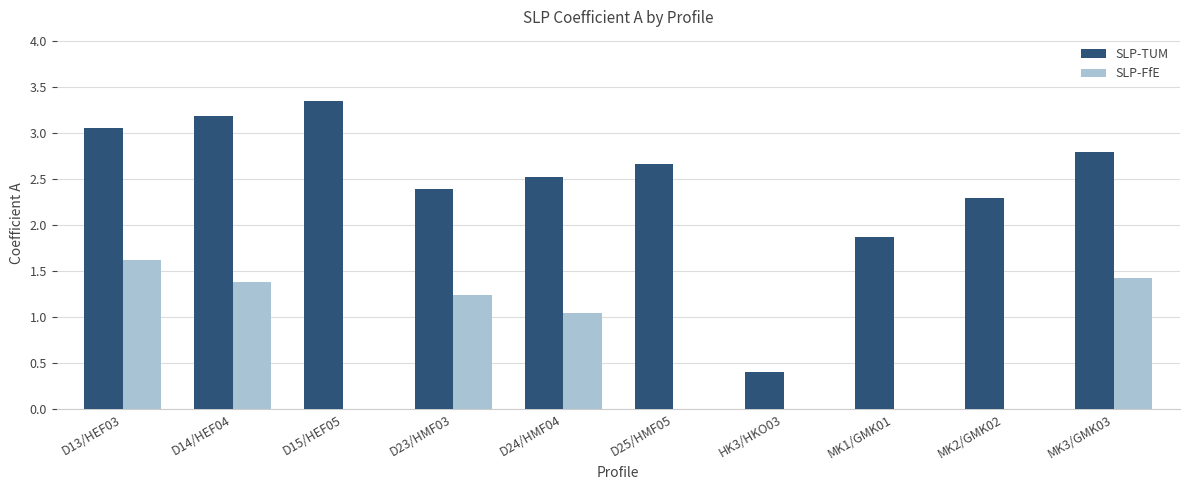

Which category has the highest value in the SLP-FfE series?

D13/HEF03